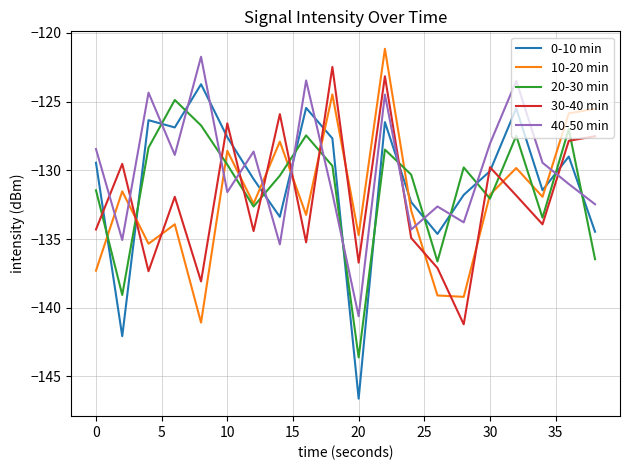

True or false: 30-40 min and 10-20 min intersect in this chart.

True